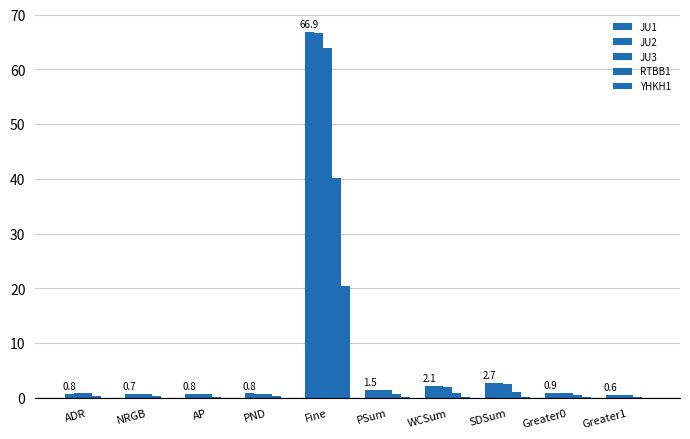

Is the value of RTBB1 at NRGB greater than the value of JU2 at PSum?

No